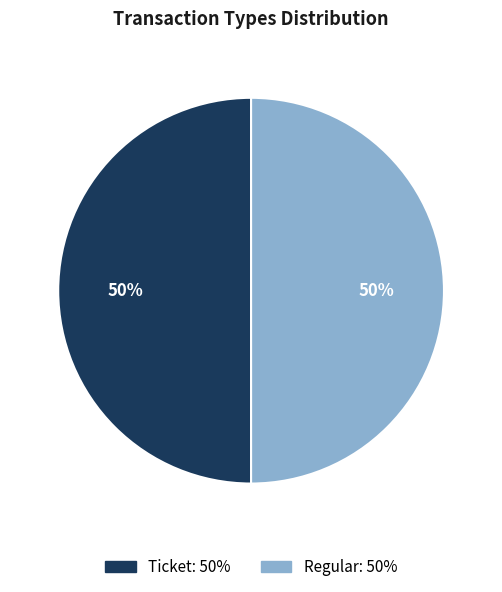

Is it true that Regular is 50% of the pie?

True